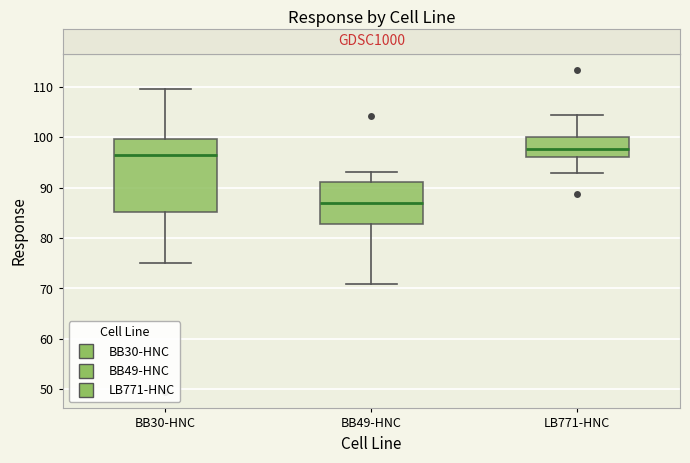

Where does the median line of the box for LB771-HNC sit on the y-axis? The values are not printed on the chart, so give them approximately, as read against the axis.

98